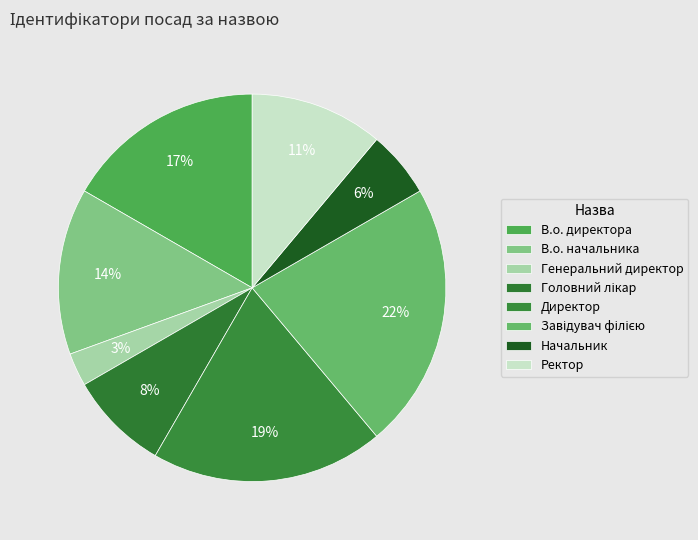

Which slice is the largest?

Завідувач філією